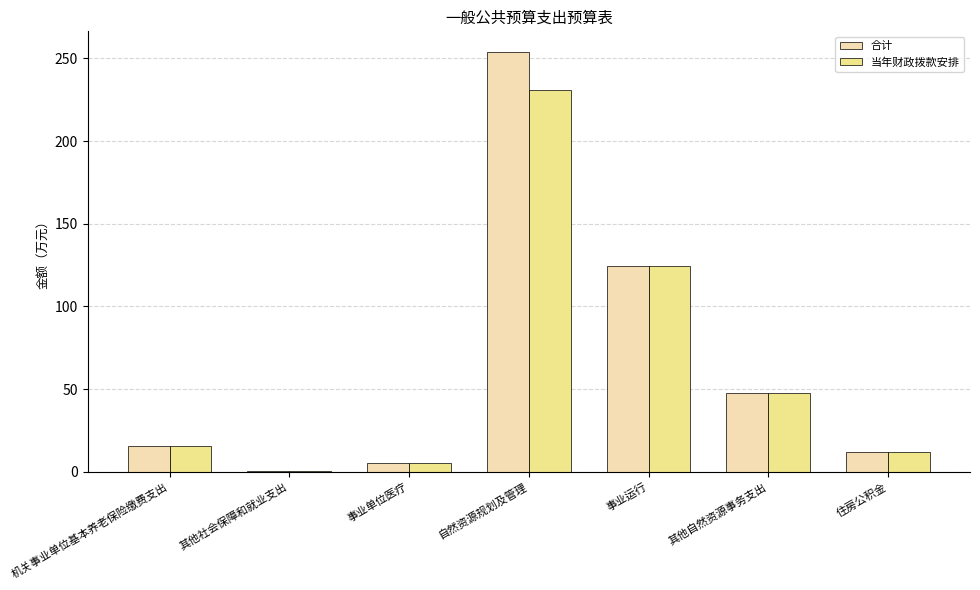

What is the sum of the 当年财政拨款安排 values at 住房公积金 and 机关事业单位基本养老保险缴费支出?

27.9